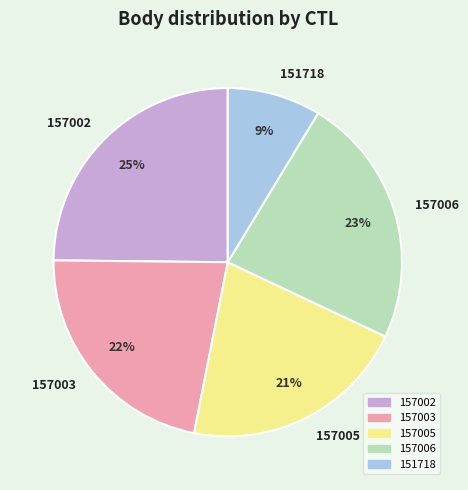

Rank the categories by value from highest to lowest.

157002, 157006, 157003, 157005, 151718